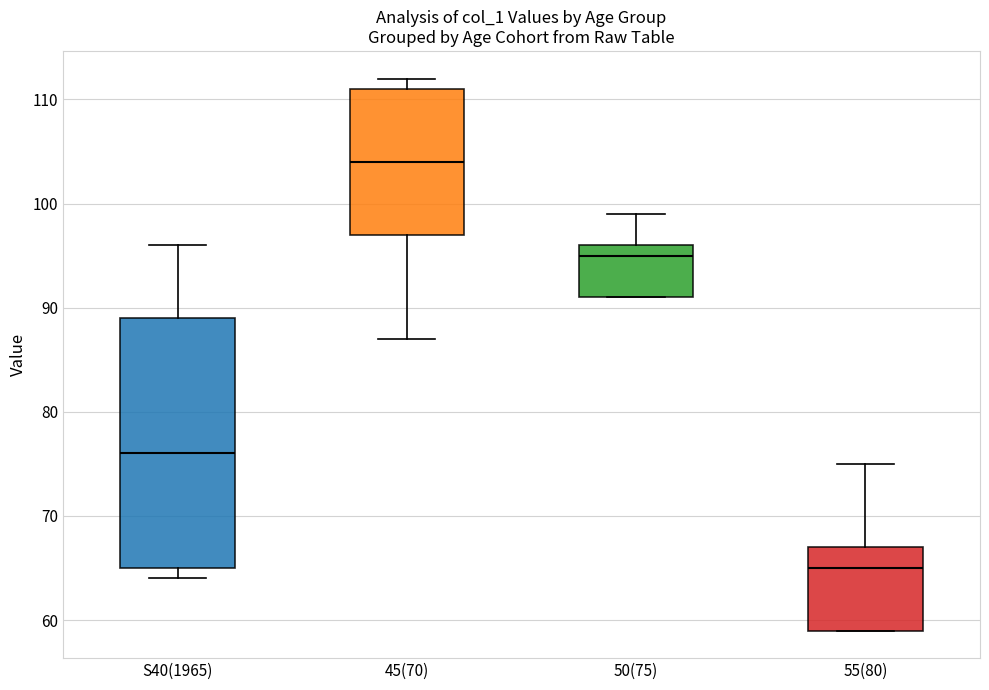

Where does the upper whisker of the box for S40(1965) end on the y-axis? The values are not printed on the chart, so give them approximately, as read against the axis.

96